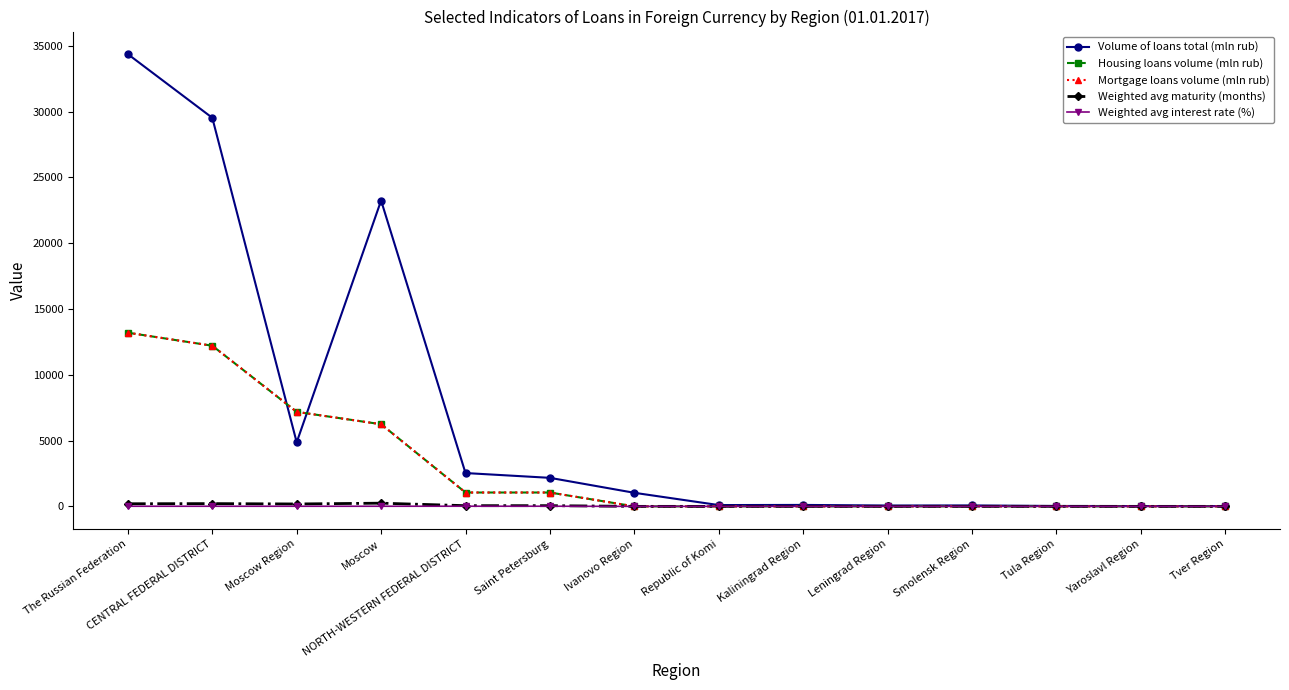

Where is the first local minimum for Volume of loans total (mln rub)?

Moscow Region